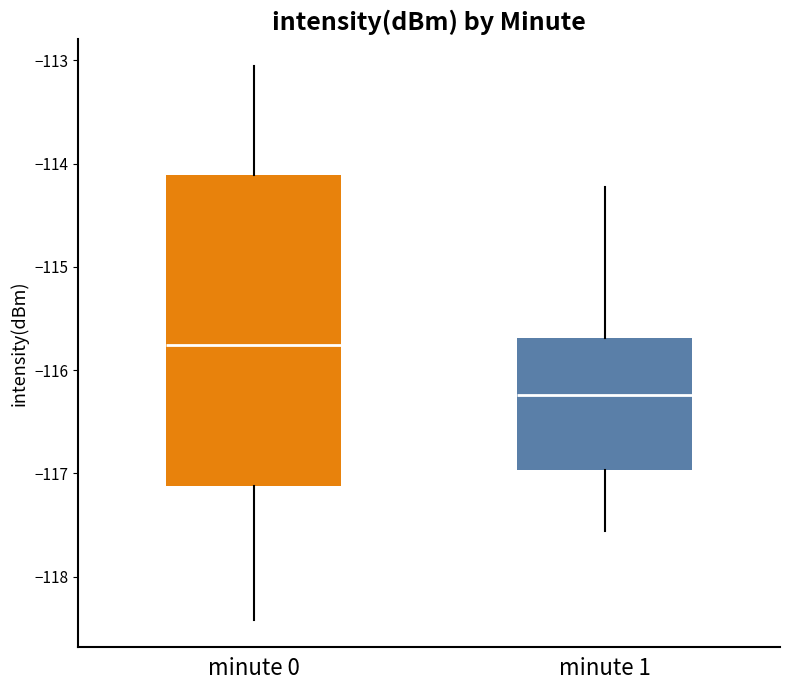

Which box is the tallest, from its lower edge to its upper edge?

minute 0